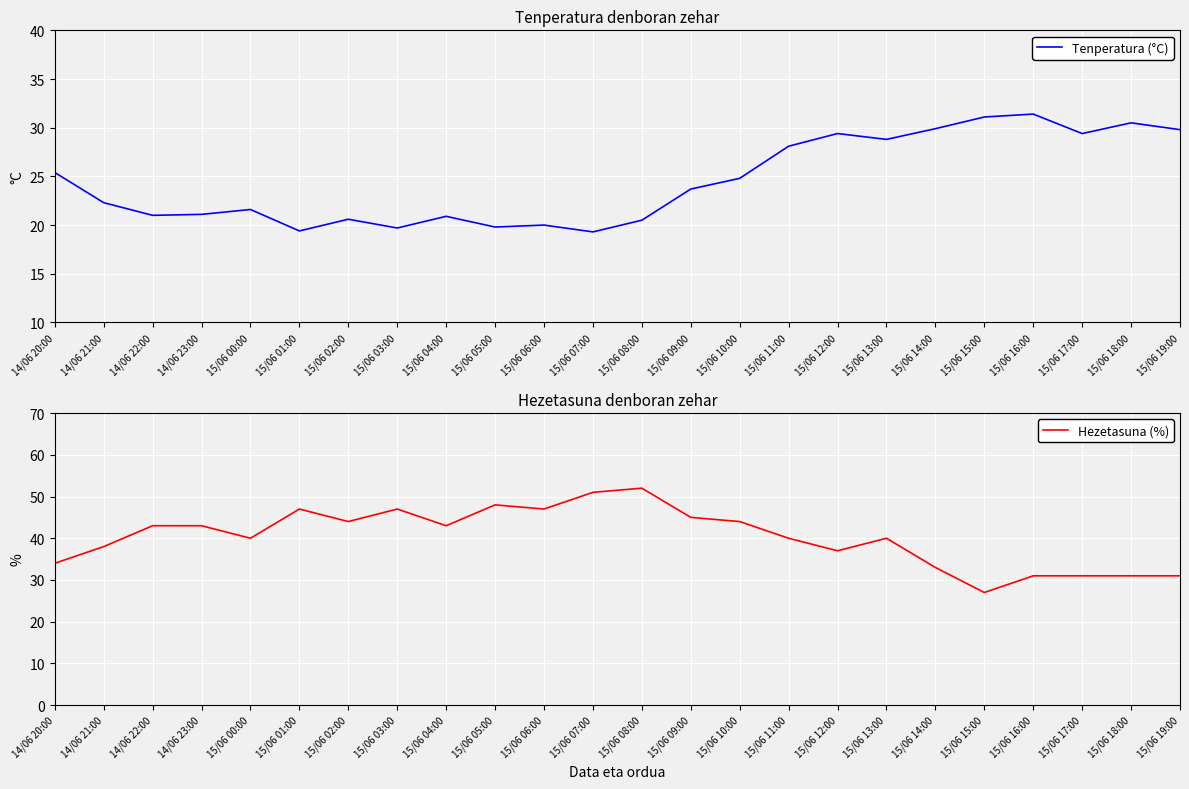

True or false: Hezetasuna (%) has a value of 47.0 at 15/06 01:00.

True